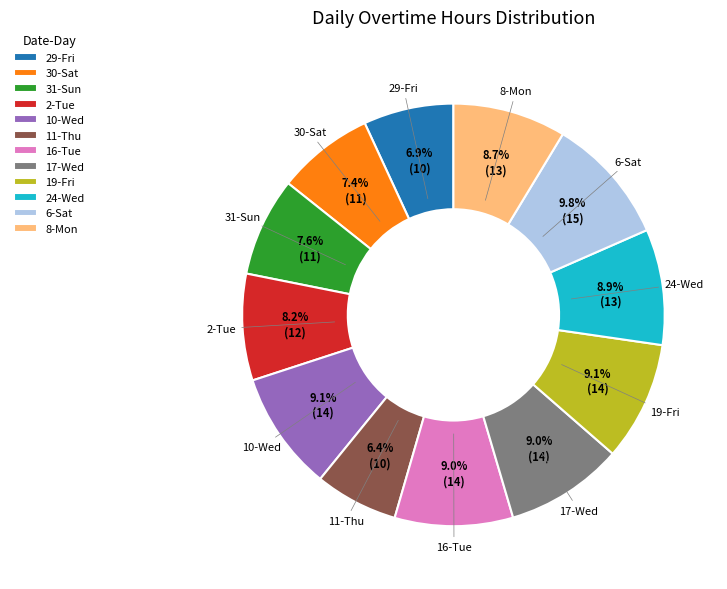

The 29-Fri slice represents 7% of the pie. True or false?

True